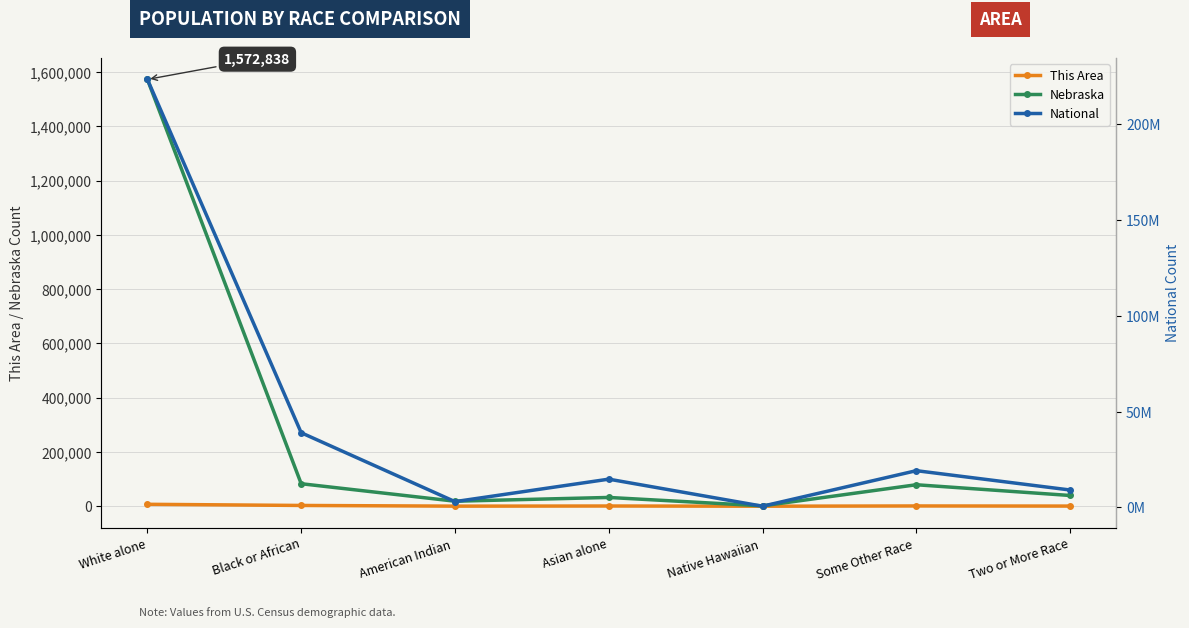

What is the label of the 4th point from the left?

Asian alone